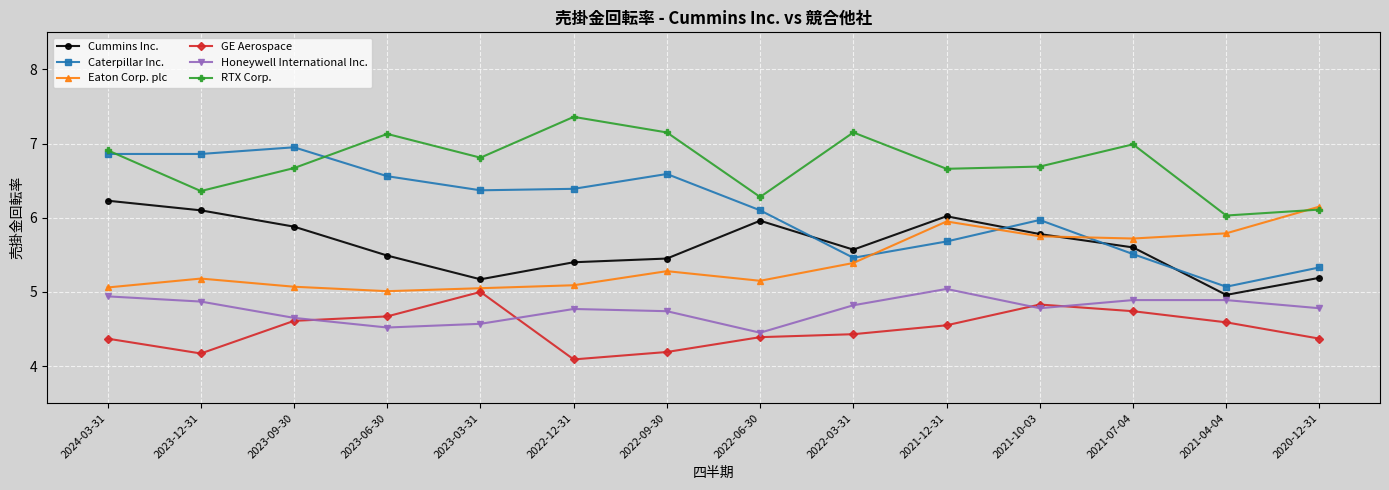

What position from the left is 2021-07-04?

12